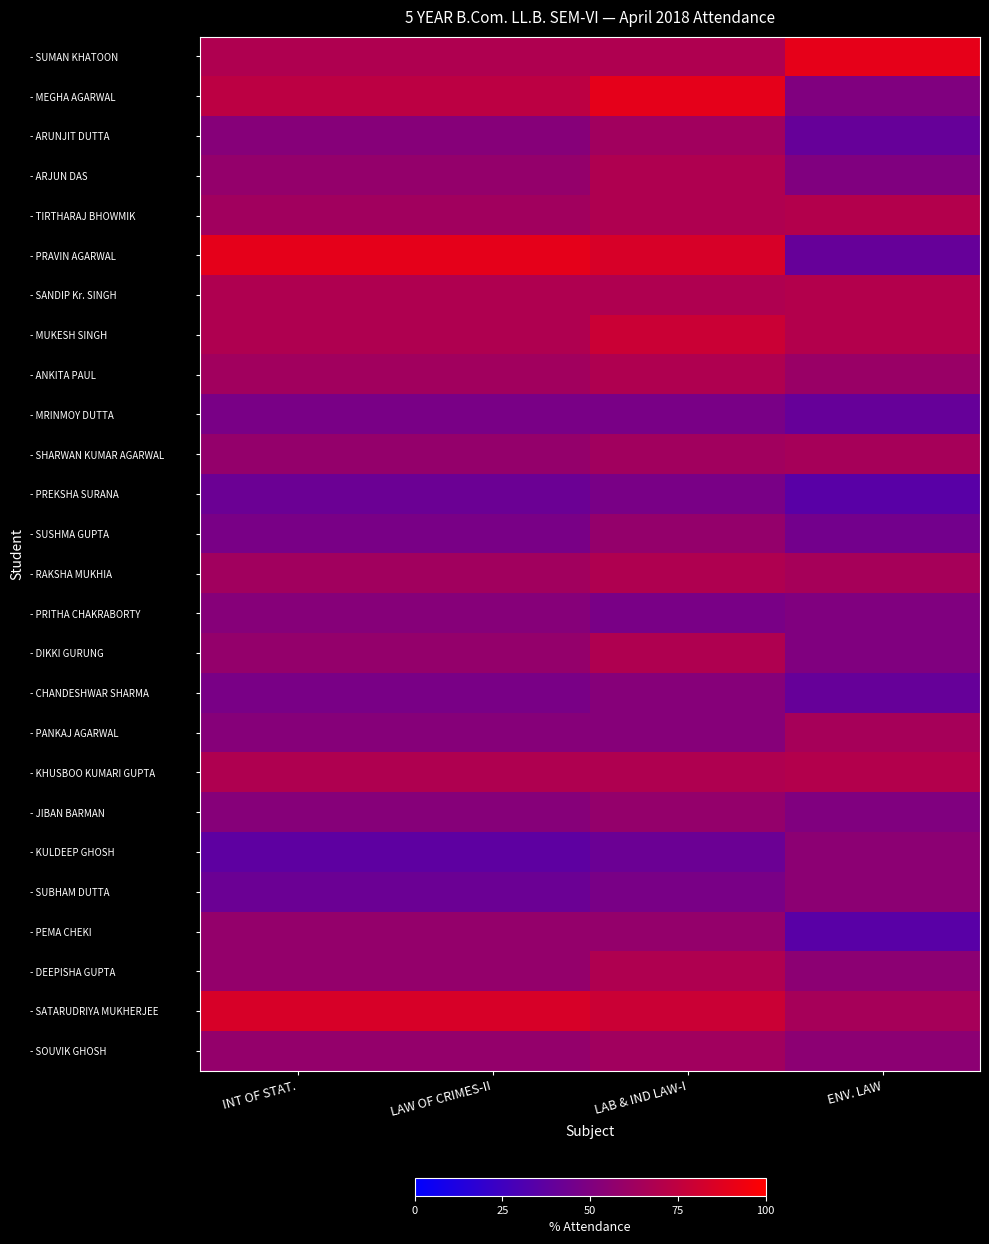

At how many categories does at least one series exceed 60?

4